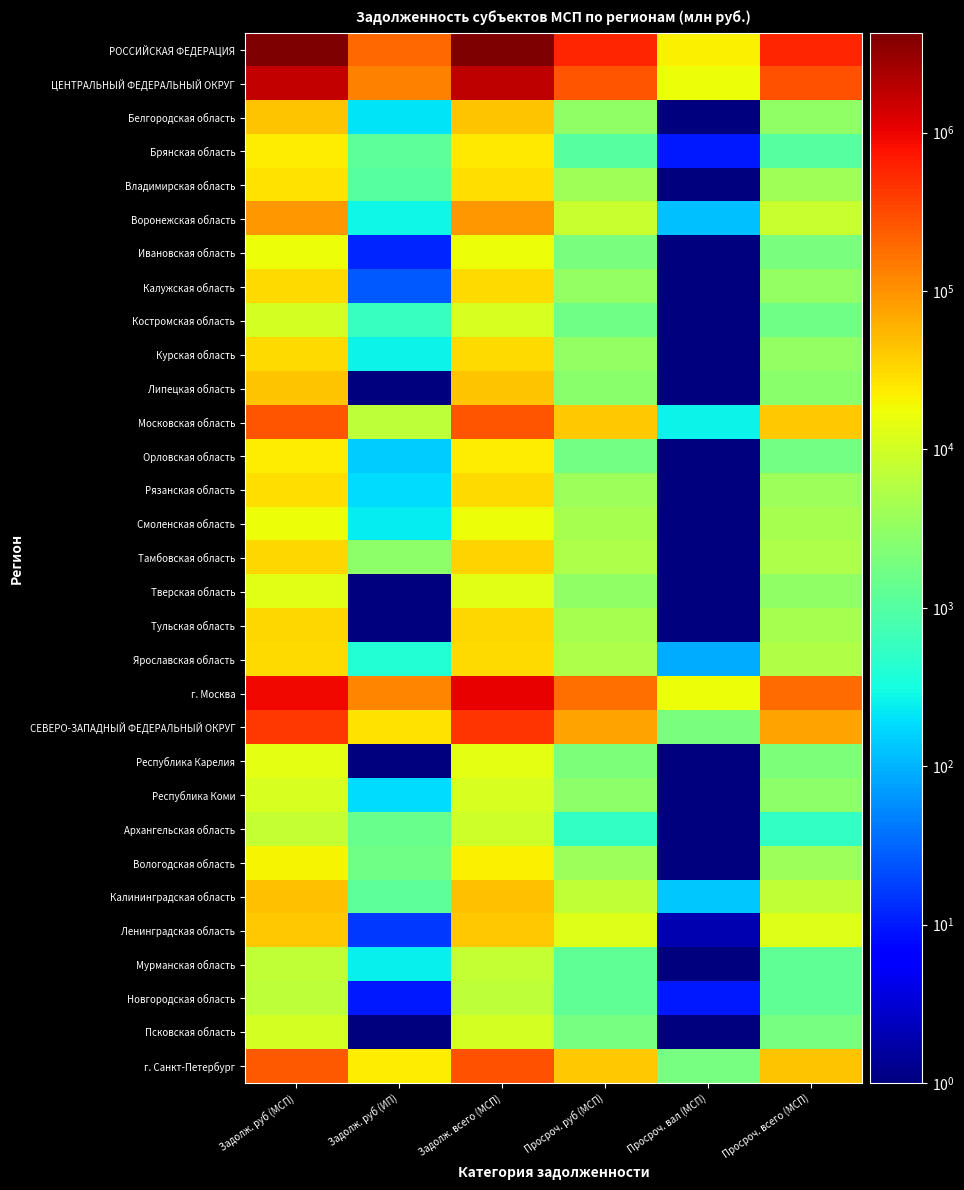

What is the spread (max minus min) of values at Просроч. вал (МСП)?

21517.9